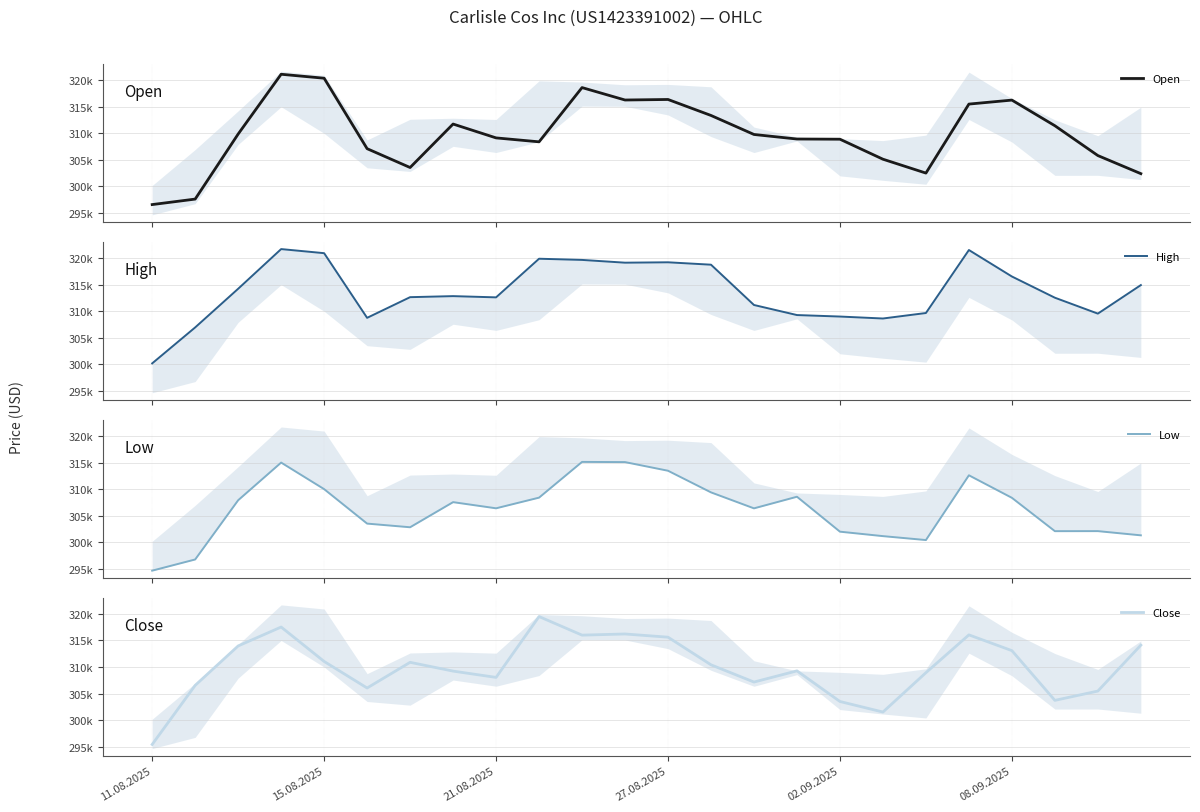

Between 19 and 27.08.2025, which is larger?

27.08.2025